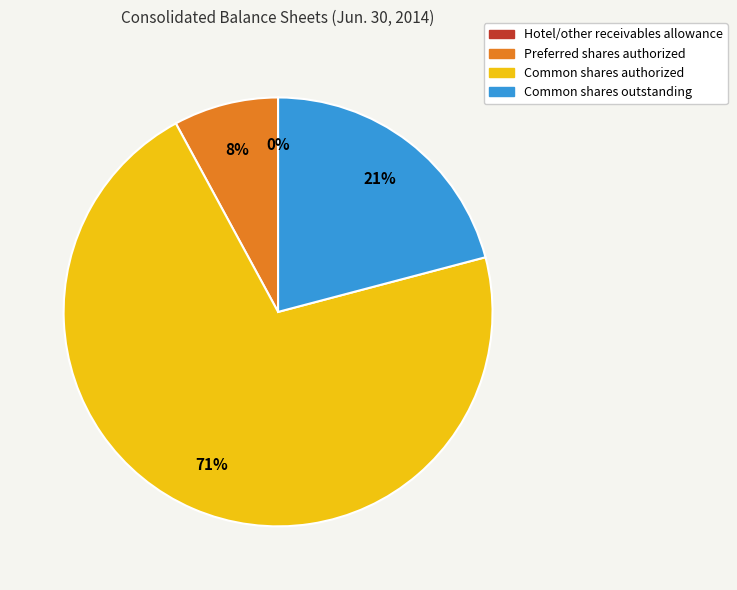

Is the sum of Preferred shares authorized and Common shares outstanding greater than half?

No